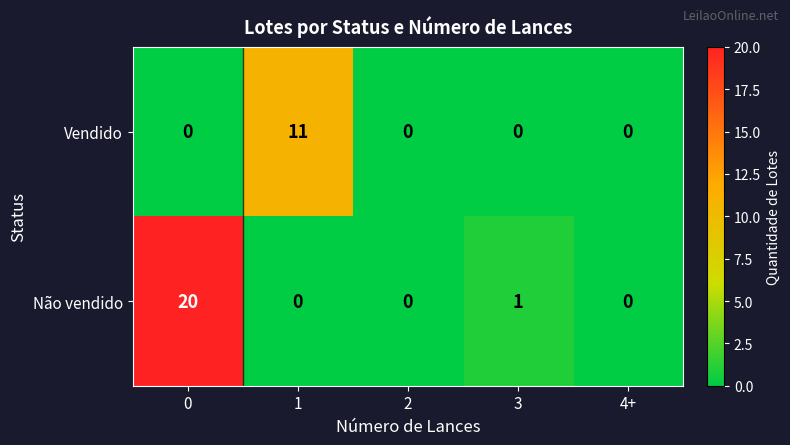

Between 2 and 3, which series saw the biggest shift?

Não vendido